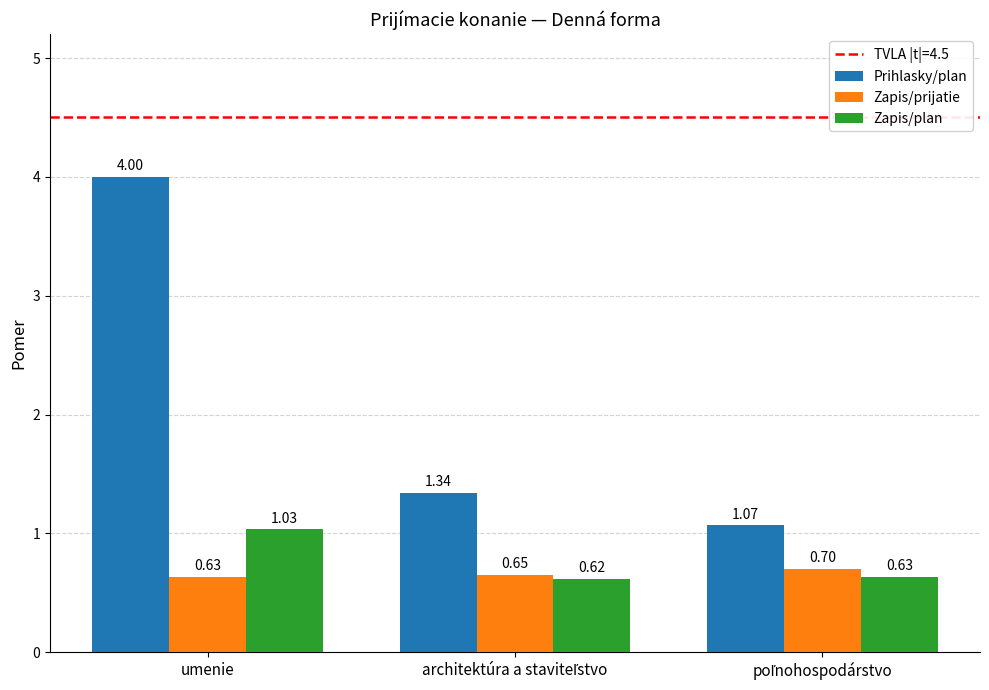

How many groups of bars are there?

3